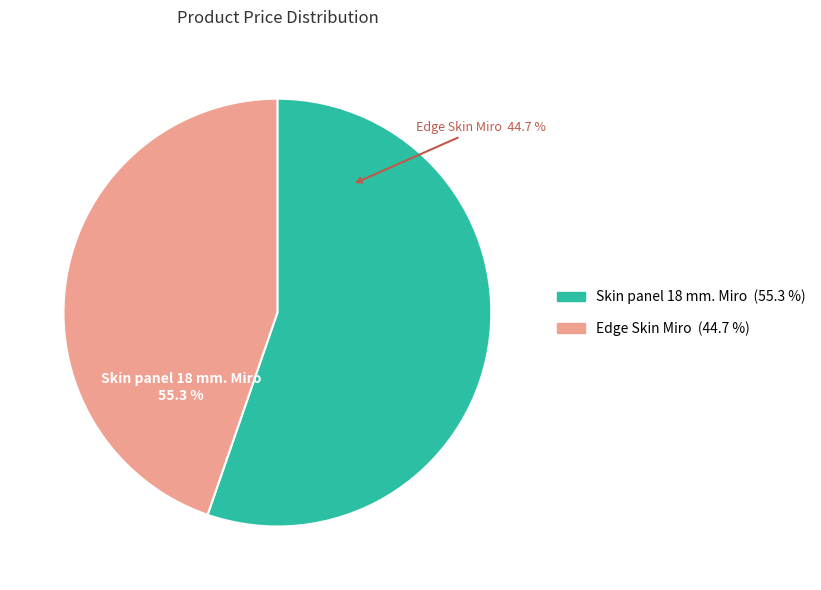

What portion of the pie excludes Skin panel 18 mm. Miro?

44.7%